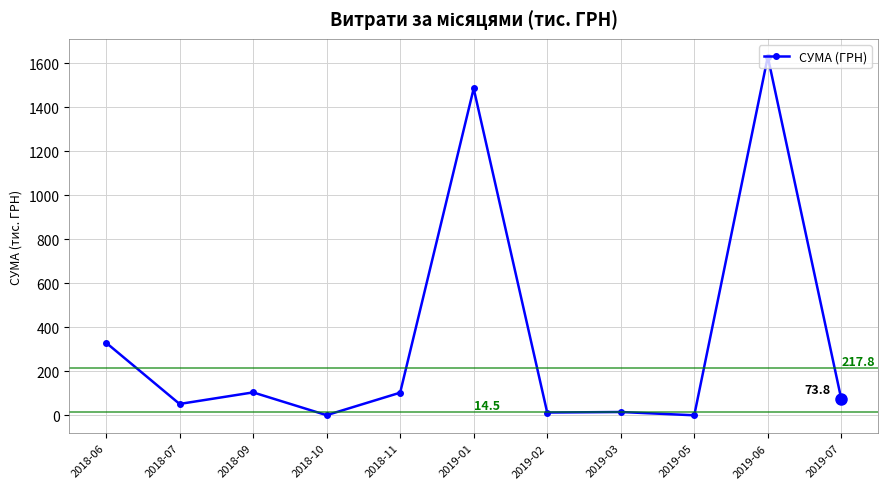

True or false: there are more than 0 points higher than both neighbors.

True